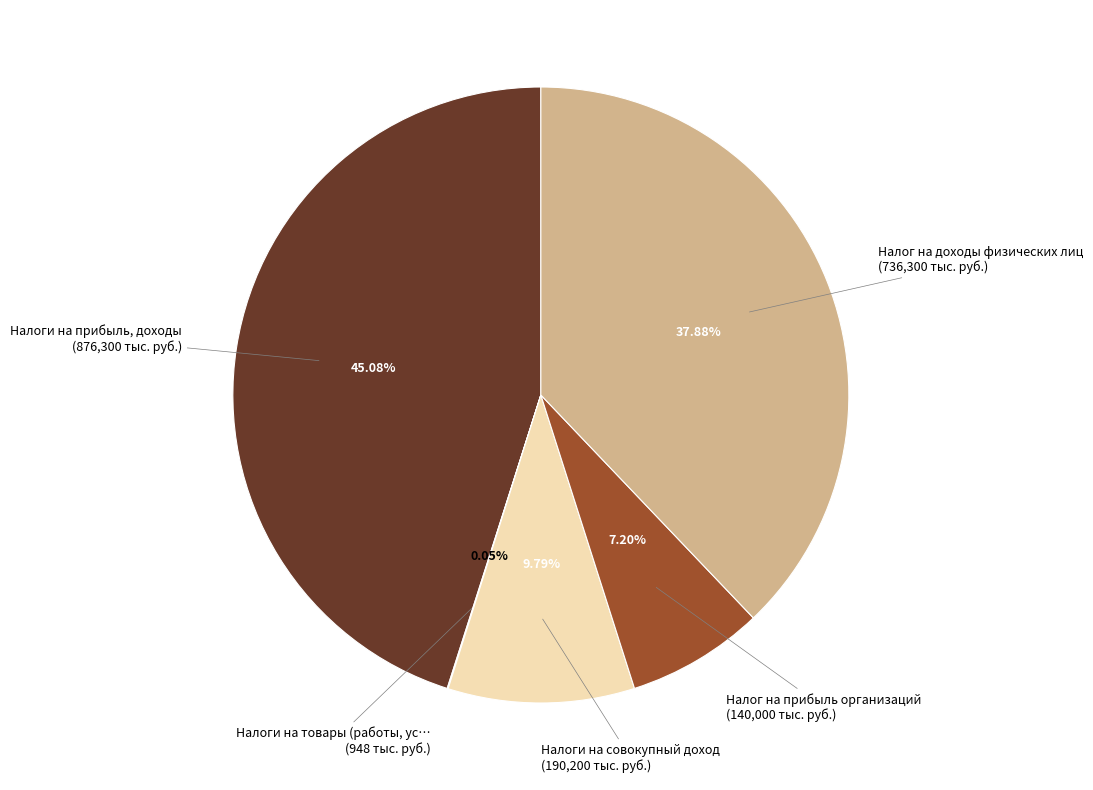

Is there a majority slice in this chart?

No